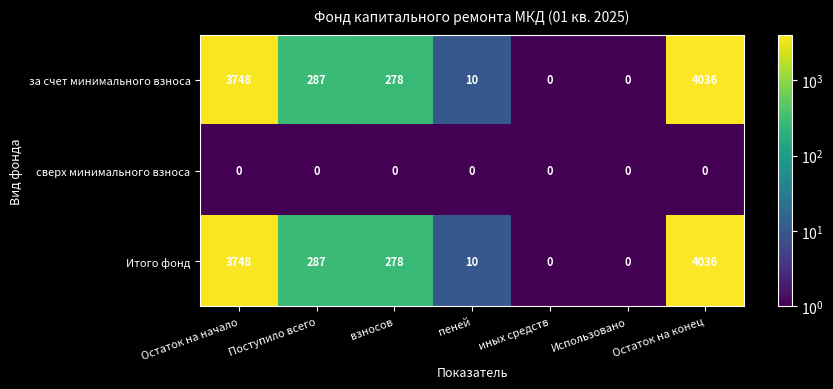

At which label does Итого фонд first exceed 278?

Остаток на начало